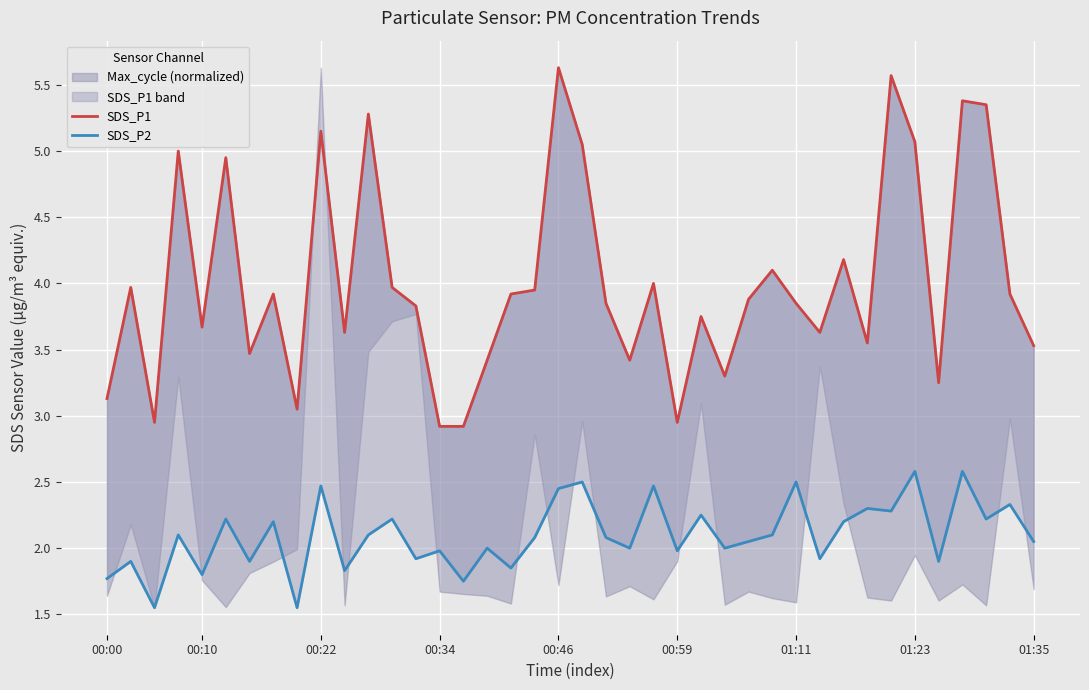

At which label is SDS_P2 closest to 2?

16